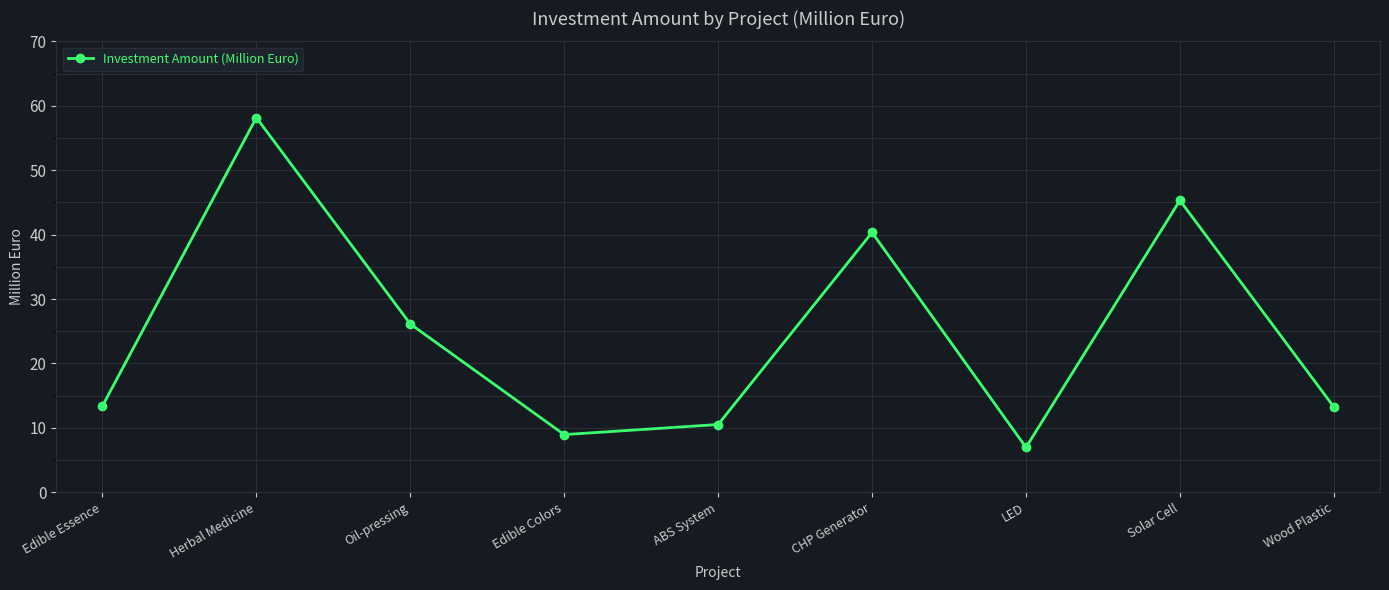

Does the chart display data point markers on the line(s)?

Yes